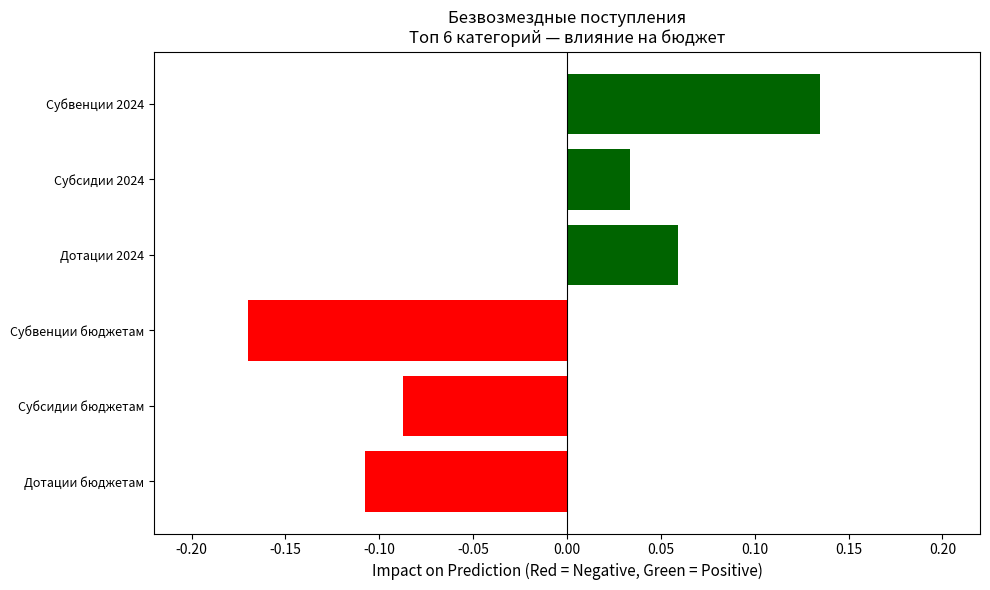

How many bars are there in total?

6